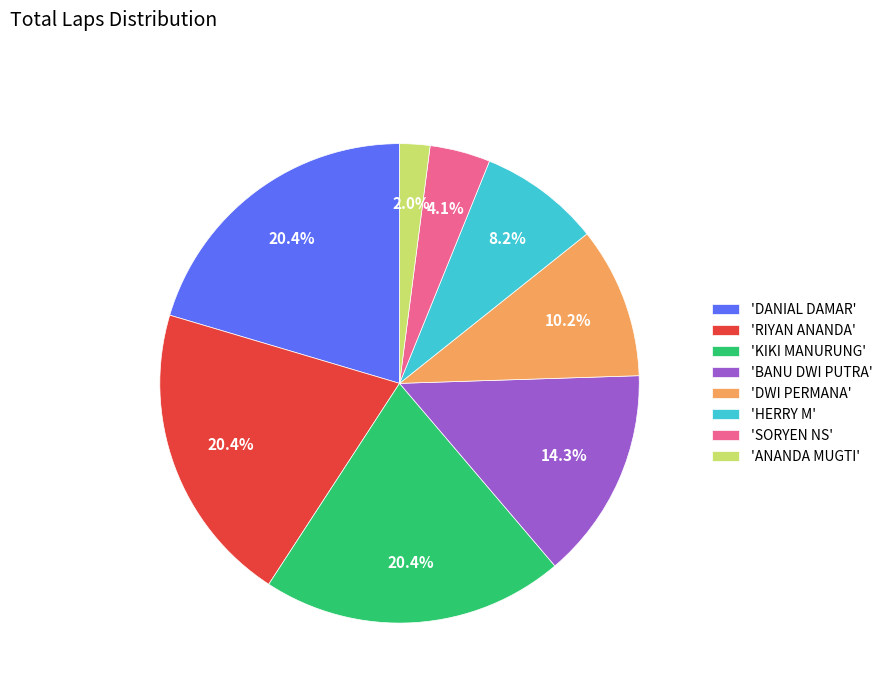

Between 'DWI PERMANA' and 'RIYAN ANANDA', which is larger?

'RIYAN ANANDA'